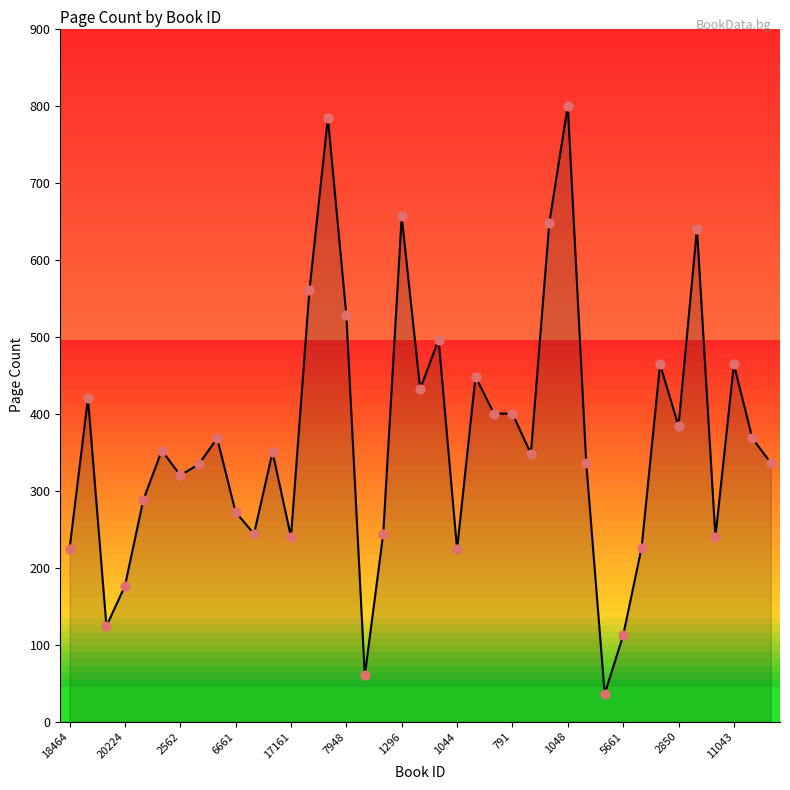

What is the change in value from 18464 to 2335?

+2